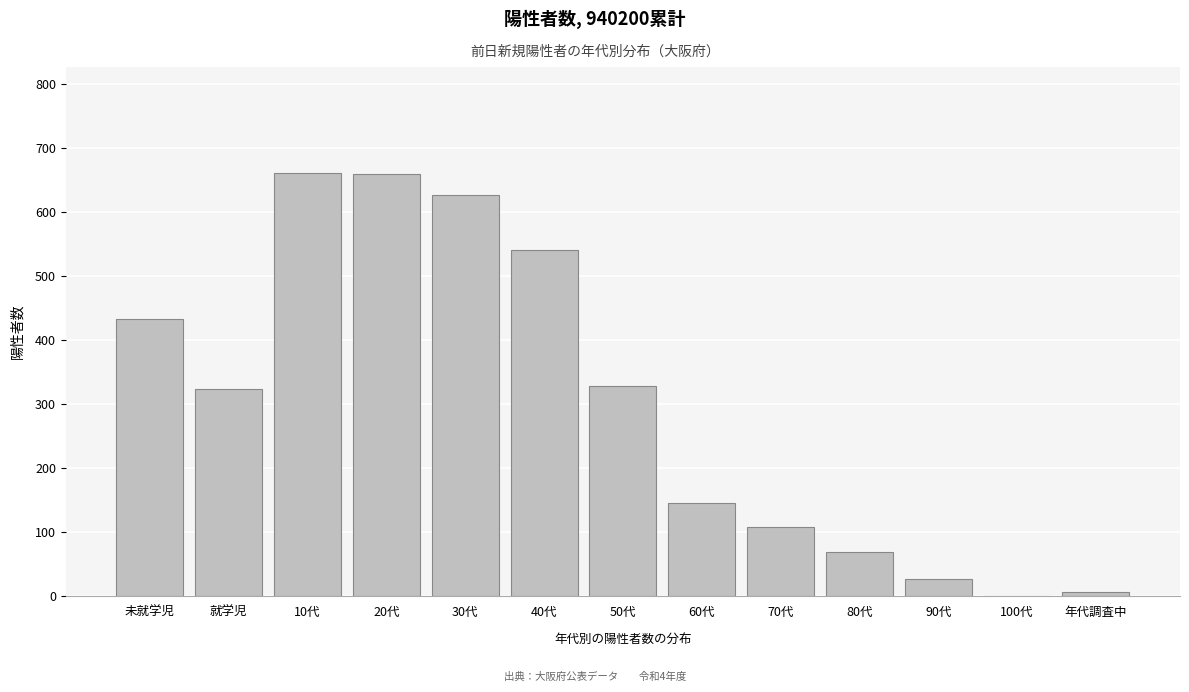

What is the sum of the values at 未就学児 and 就学児?

757